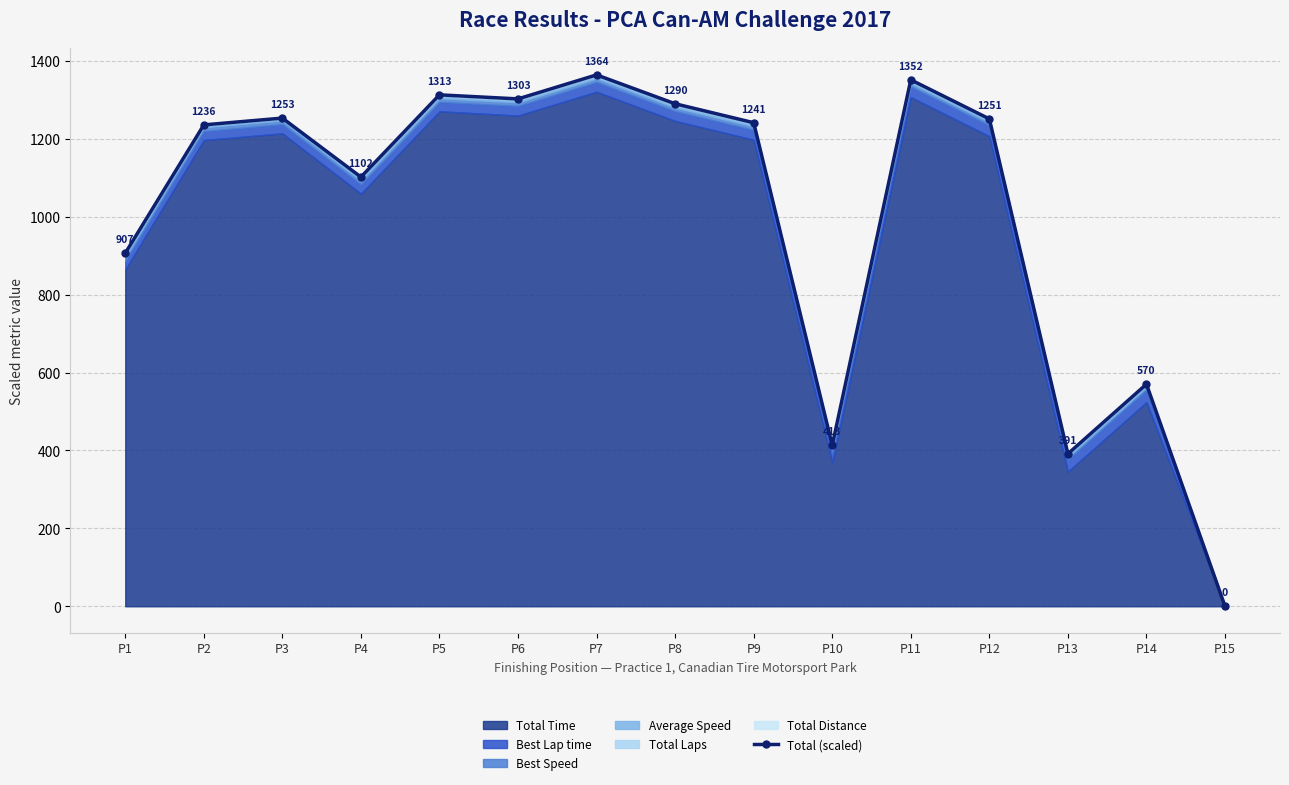

How many interior local peaks (higher than both neighbors) does the data have?

5